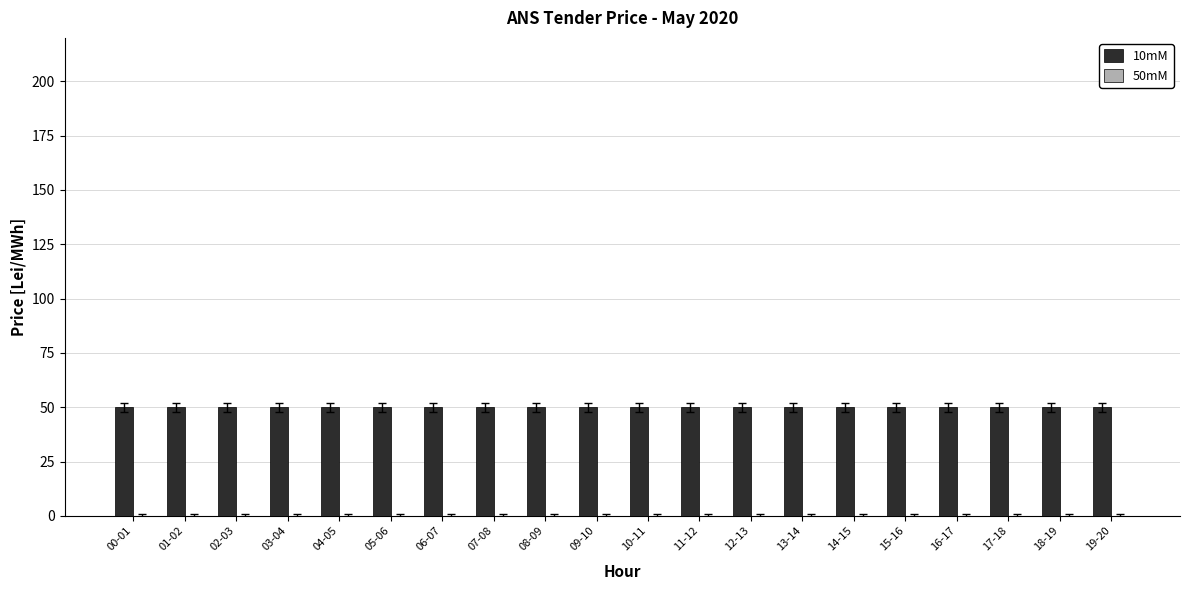

How many groups of bars are there?

20